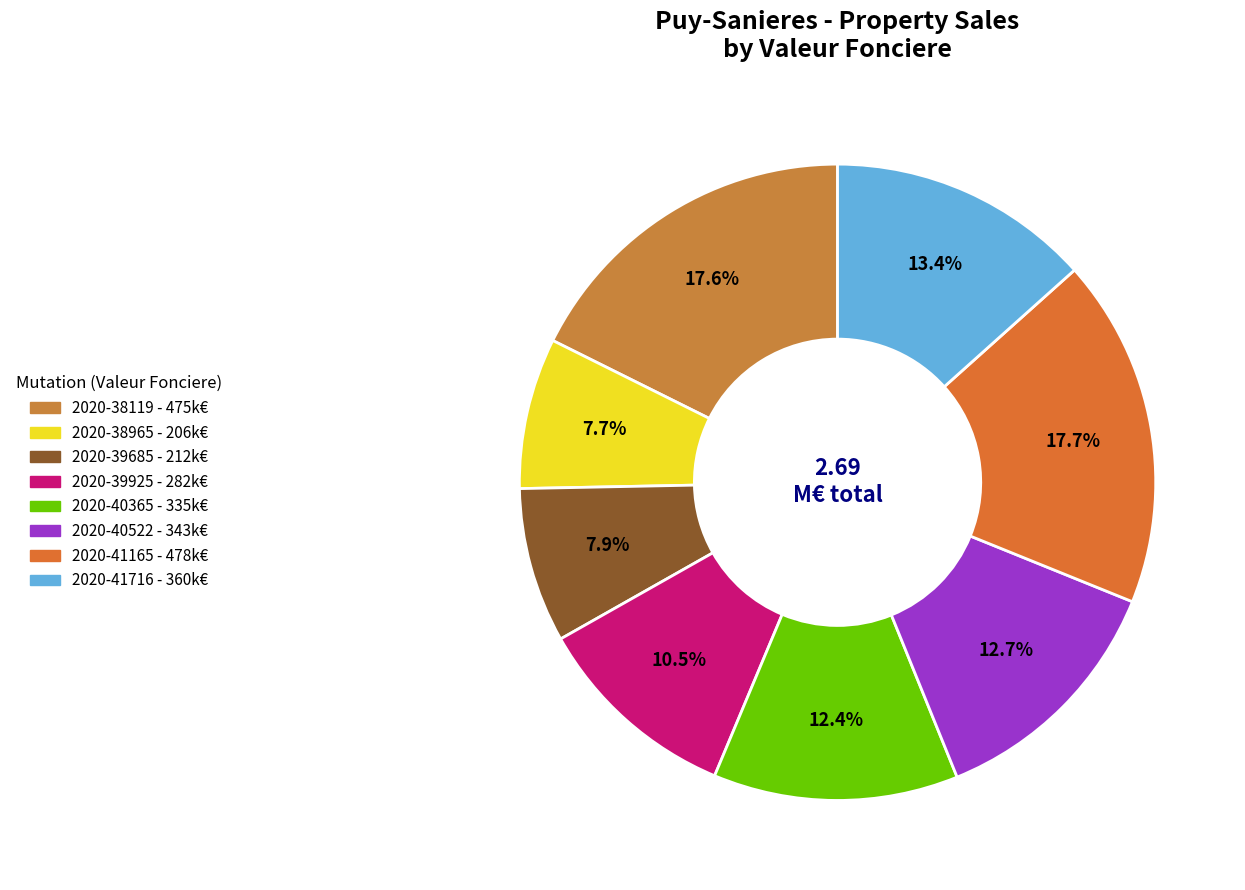

What is the change in value from 2020-38965 to 2020-41165?

+271300